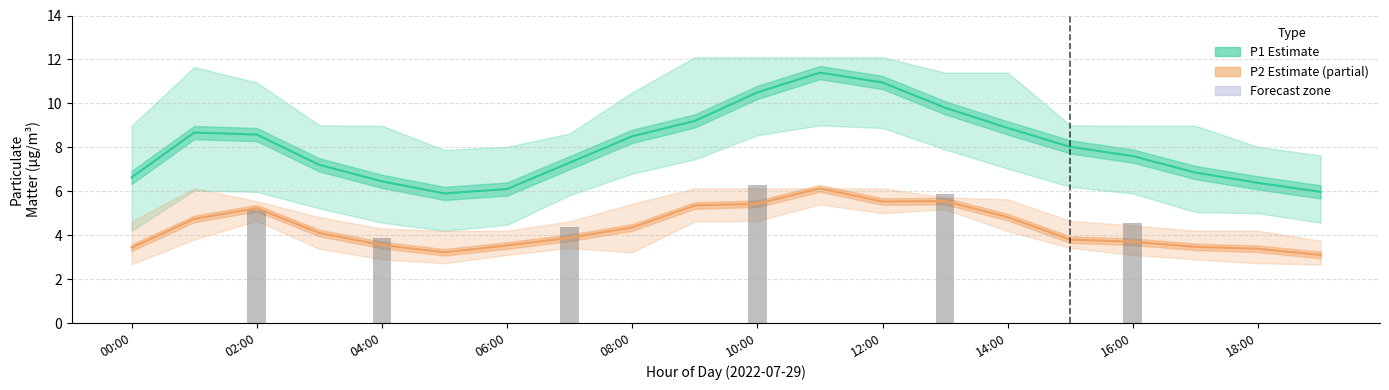

How many data points does each series have?

20